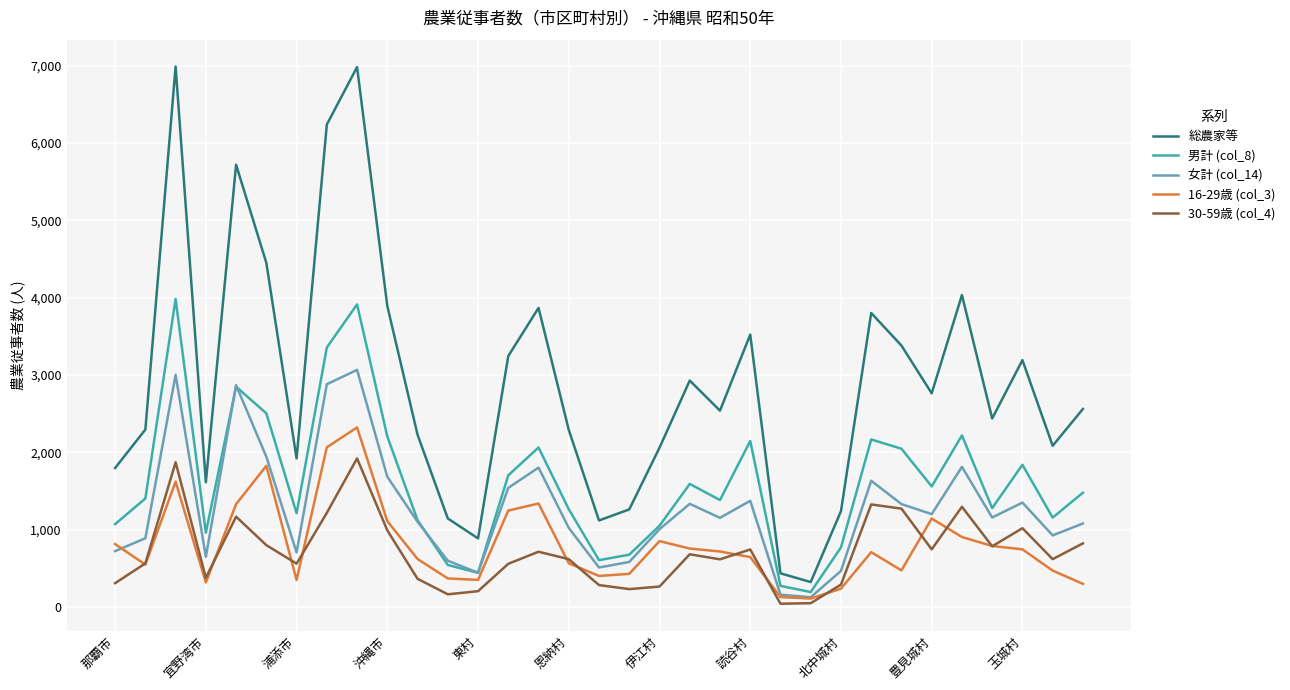

Rank the series by their maximum value, from lowest to highest.

30-59歳 (col_4), 16-29歳 (col_3), 女計 (col_14), 男計 (col_8), 総農家等